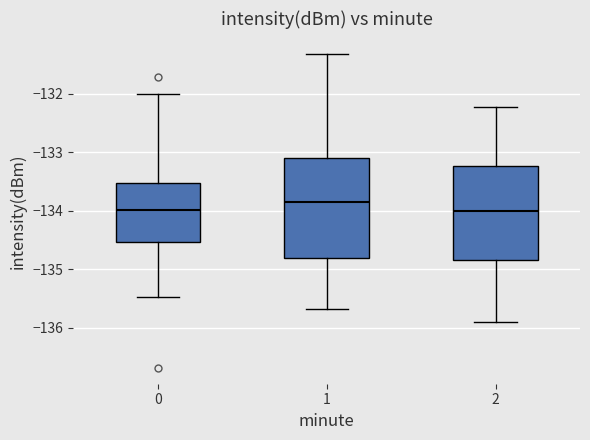

Comparing the boxes themselves (not the whiskers), which one is the tallest?

1